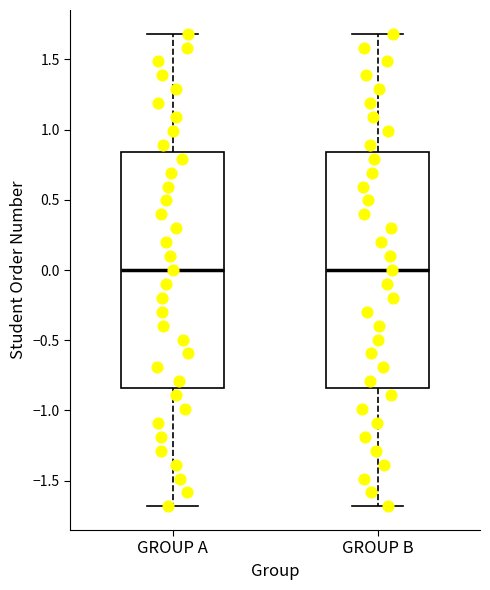

Reading left to right, read every box against the y-axis: the position of its median line, the range the box covers, and the ends of its whiskers. The values are not printed on the chart, so give them approximately, as read against the axis.

GROUP A: median 0.00, box -0.85 to 0.85, whiskers -1.70 to 1.70
GROUP B: median 0.00, box -0.85 to 0.85, whiskers -1.70 to 1.70